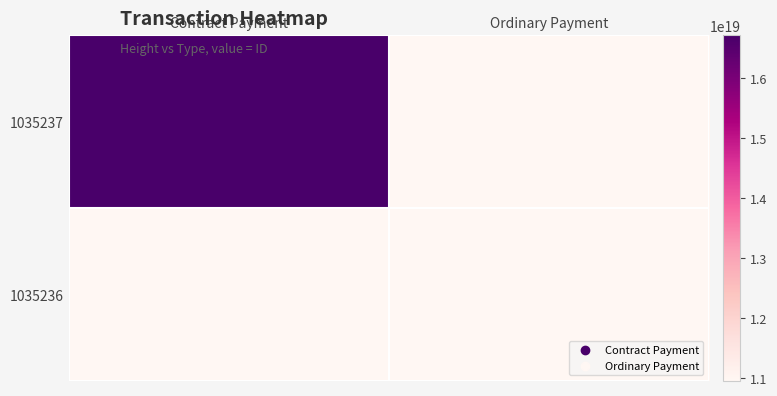

Which series has the widest spread of values?

1035237